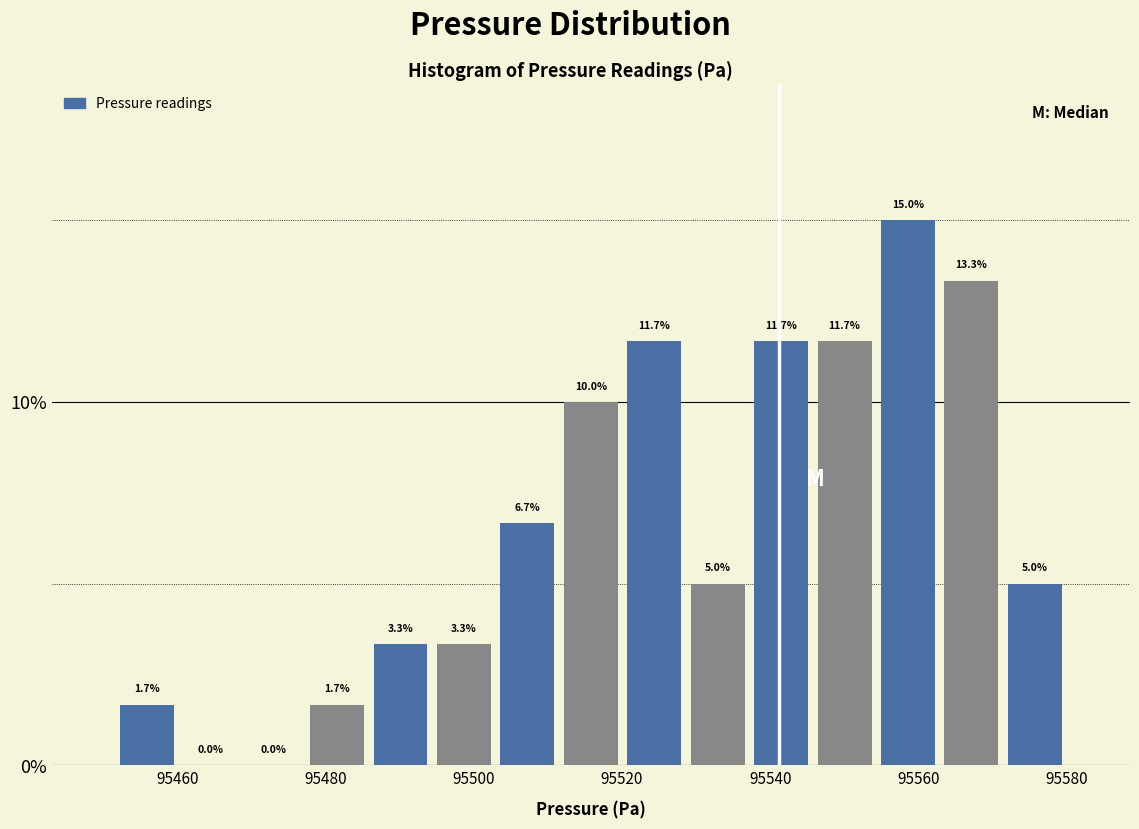

Reading left to right, list every bar in this chart as the range it spans on the x-axis followed by its height. The bar edges are not printed on the chart, so give them approximately, as read against the axis.

95452 to 95460: 1.7
95460 to 95468: 0.0
95468 to 95478: 0.0
95478 to 95486: 1.7
95486 to 95494: 3.3
95494 to 95502: 3.3
95502 to 95512: 6.7
95512 to 95520: 10.0
95520 to 95528: 11.7
95528 to 95538: 5.0
95538 to 95546: 11.7
95546 to 95554: 11.7
95554 to 95562: 15.0
95562 to 95572: 13.3
95572 to 95580: 5.0